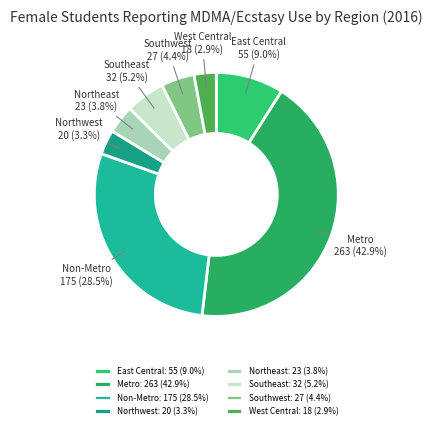

To the nearest percent, what is the average slice percentage?

12%